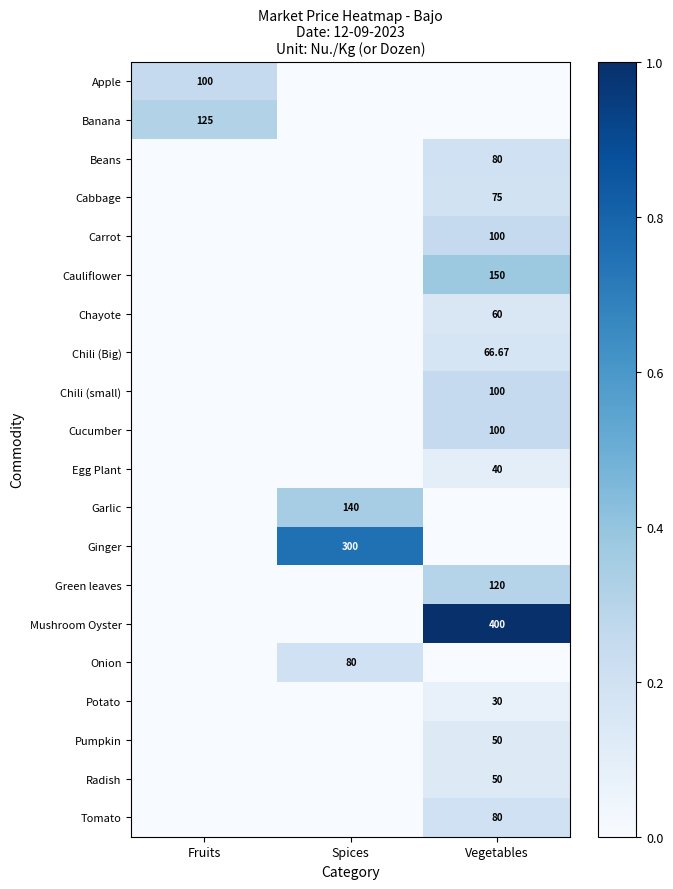

At which category is the sum across all series the highest?

Vegetables